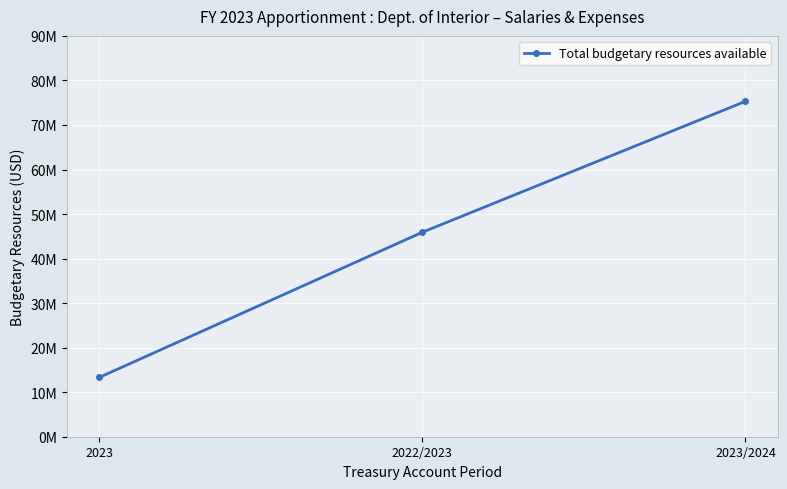

Does the chart have visible grid lines?

Yes